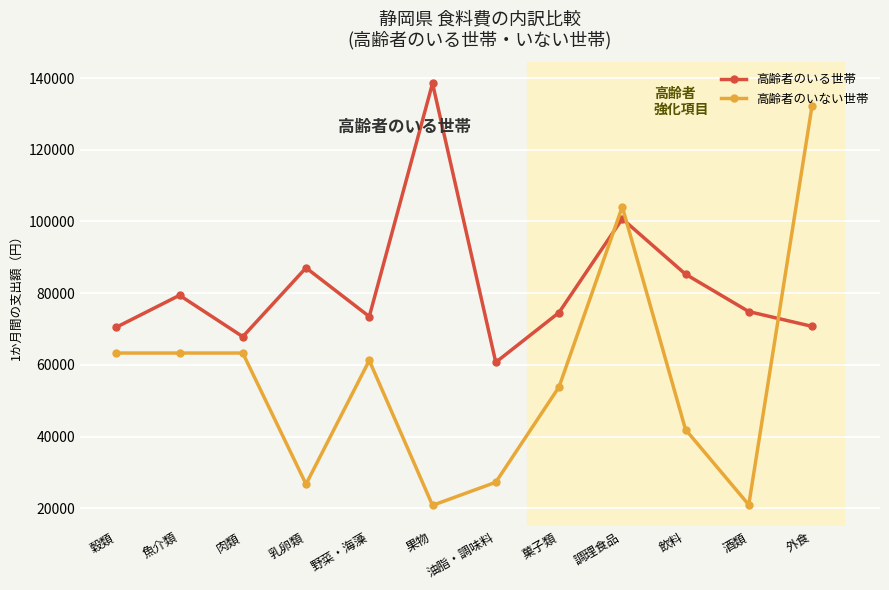

True or false: 高齢者のいない世帯 has a value of 102707 at 穀類.

False